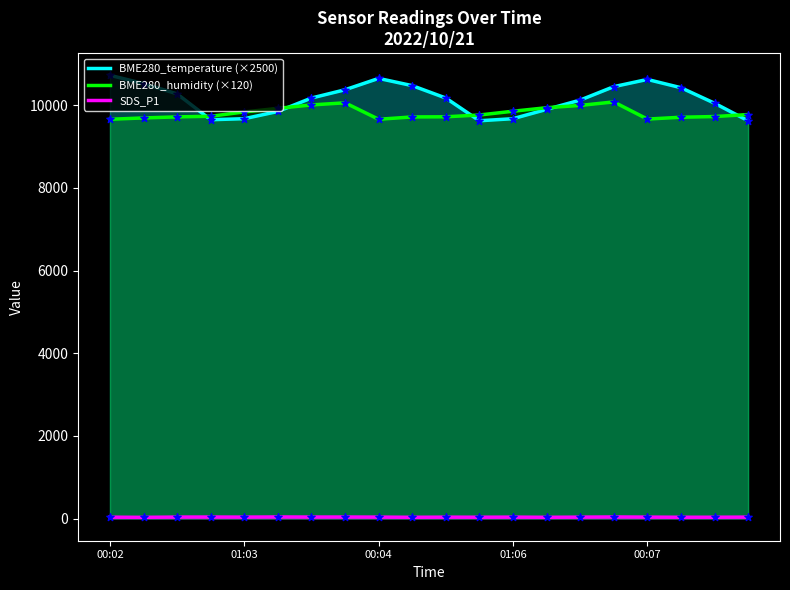

Which series has the largest total across all categories?

BME280_temperature (×2500)